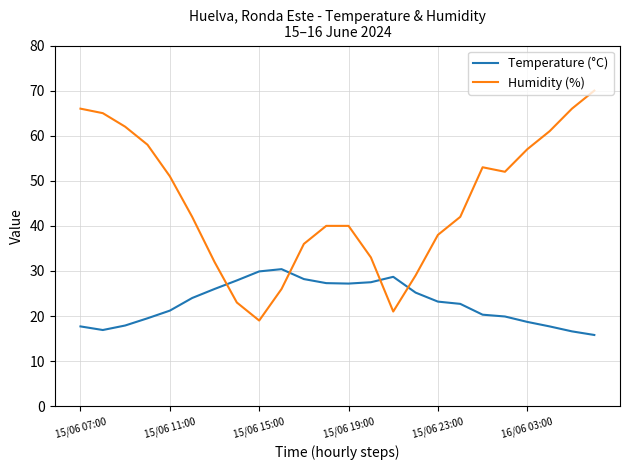

List the series in order of their overall mean, highest first.

Humidity (%), Temperature (°C)